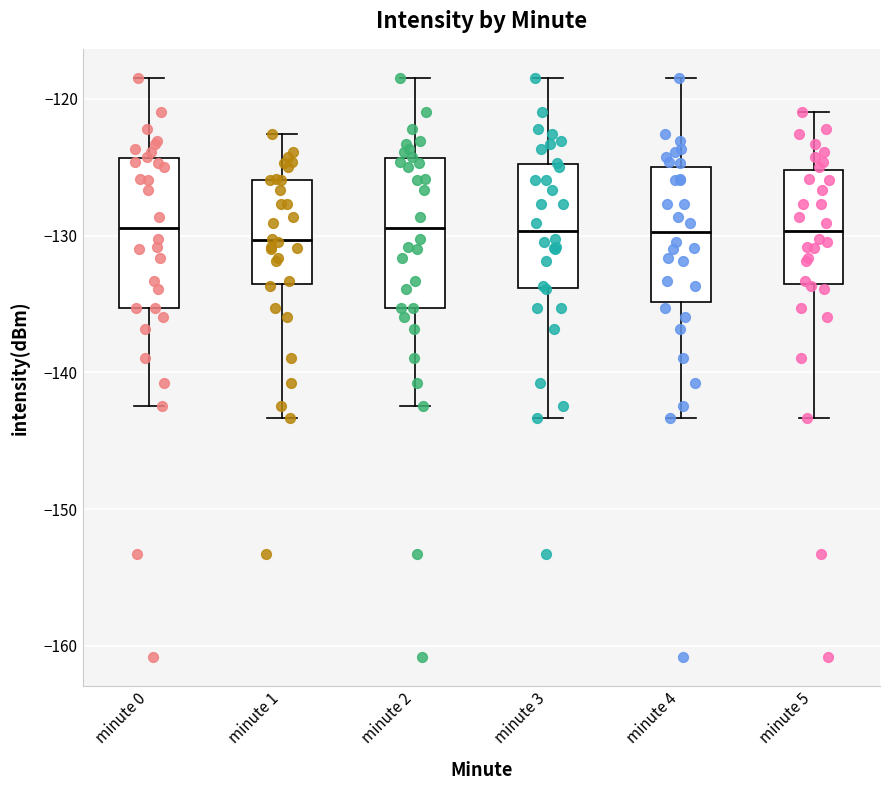

Reading left to right, transcribe this box plot: for each box, give where its median line is, the range the box spans, and where its two whiskers end, as read against the y-axis. The values are not printed on the chart, so give them approximately, as read against the axis.

minute 0: median -129, box -135 to -124, whiskers -142 to -118
minute 1: median -130, box -134 to -126, whiskers -143 to -123
minute 2: median -129, box -135 to -124, whiskers -142 to -118
minute 3: median -130, box -134 to -125, whiskers -143 to -118
minute 4: median -130, box -135 to -125, whiskers -143 to -118
minute 5: median -130, box -134 to -125, whiskers -143 to -121